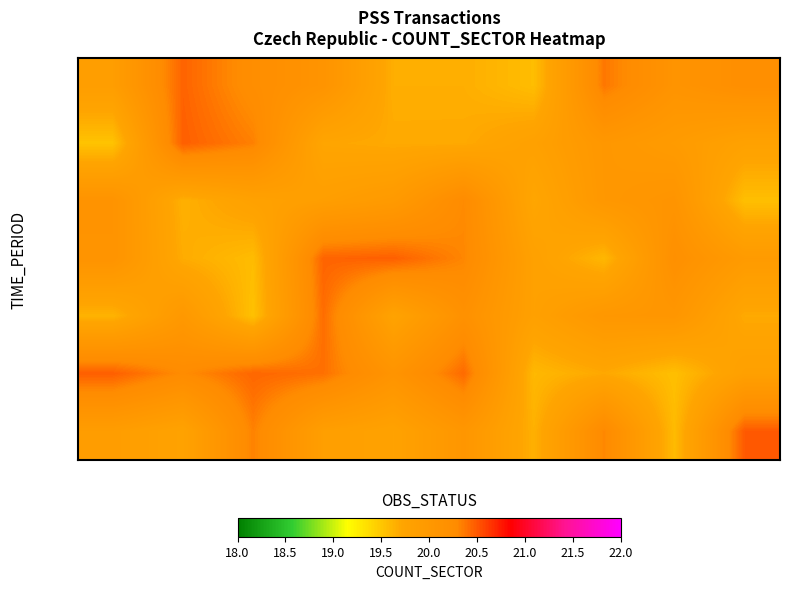

Reading left to right, transcribe all the data shown in this chart.

2015: 19.9	20.5	20.2	20.1	19.7	19.7	19.6	20.4	20.1	20.2
2016: 19.5	20.5	20.3	19.7	19.7	19.7	19.8	20.0	19.9	19.8
2017: 20.1	19.6	19.8	19.9	20.0	20.3	19.7	20.0	20.1	19.5
2018: 20.1	19.7	19.6	20.4	20.5	20.3	19.8	19.6	20.2	19.9
2019: 19.6	20.0	19.5	20.4	19.8	20.2	19.8	20.0	20.0	19.7
2020: 20.5	20.3	20.4	20.4	20.1	20.4	19.6	19.7	19.5	19.8
2021: 19.9	19.8	20.3	19.9	19.8	20.0	19.6	20.3	19.6	20.5